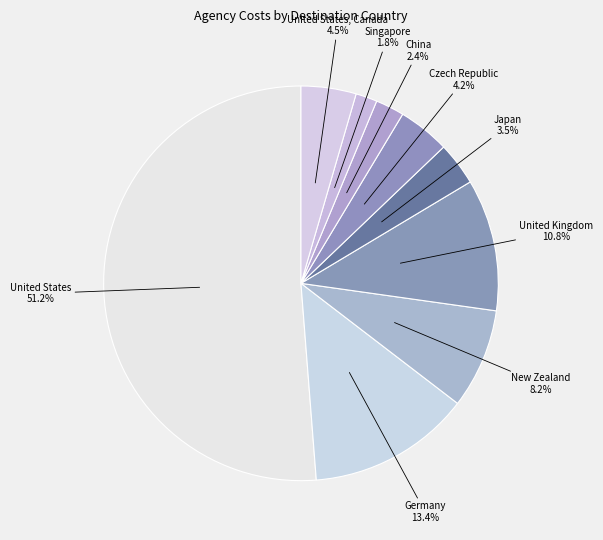

Rank the categories by value from highest to lowest.

United States 51.2%, Germany 13.4%, United Kingdom 10.8%, New Zealand 8.2%, United States, Canada 4.5%, Czech Republic 4.2%, Japan 3.5%, China 2.4%, Singapore 1.8%